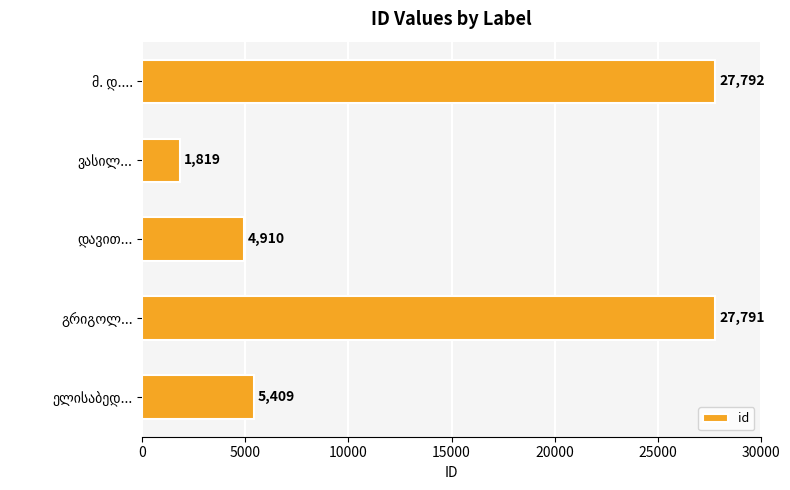

What is the difference between the maximum and second lowest values?

22882